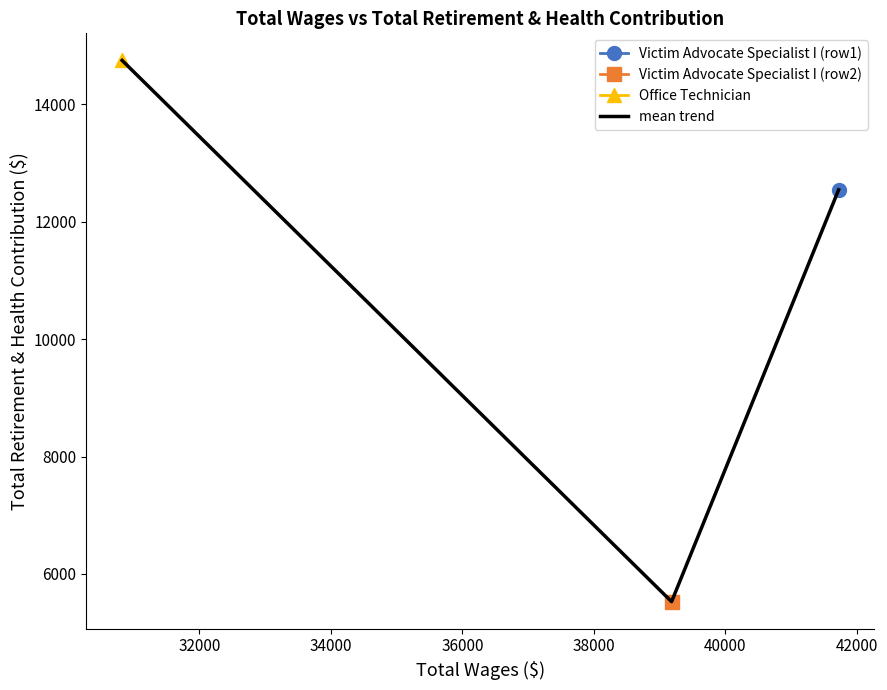

How many lines are shown in the chart?

1